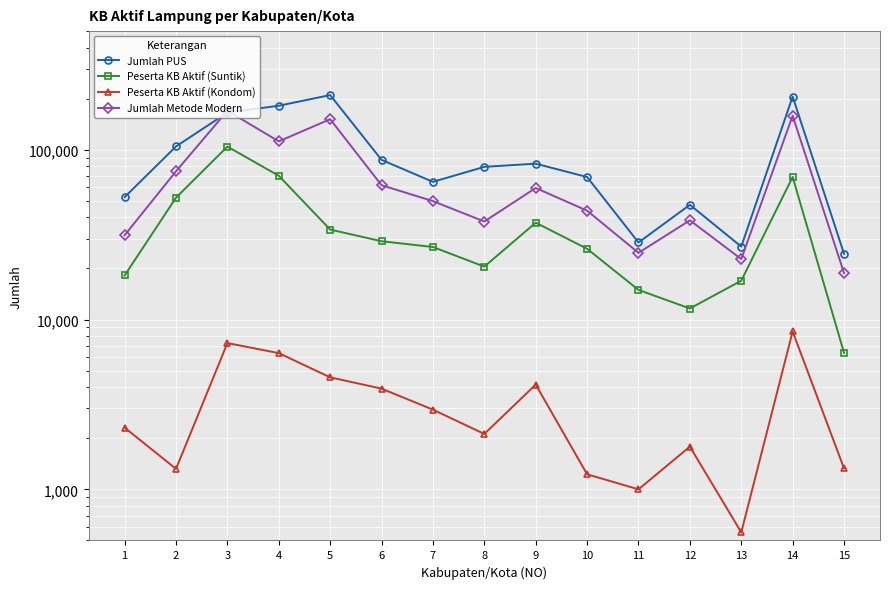

Rank the categories by Peserta KB Aktif (Kondom) value from lowest to highest.

13, 11, 10, 2, 15, 12, 8, 1, 7, 6, 9, 5, 4, 3, 14